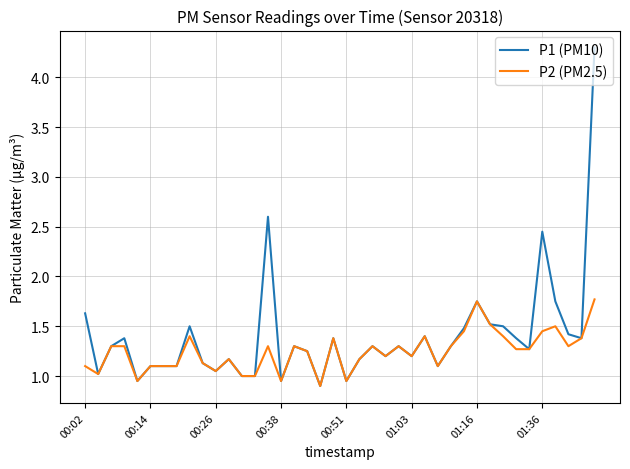

Does the chart have visible grid lines?

Yes